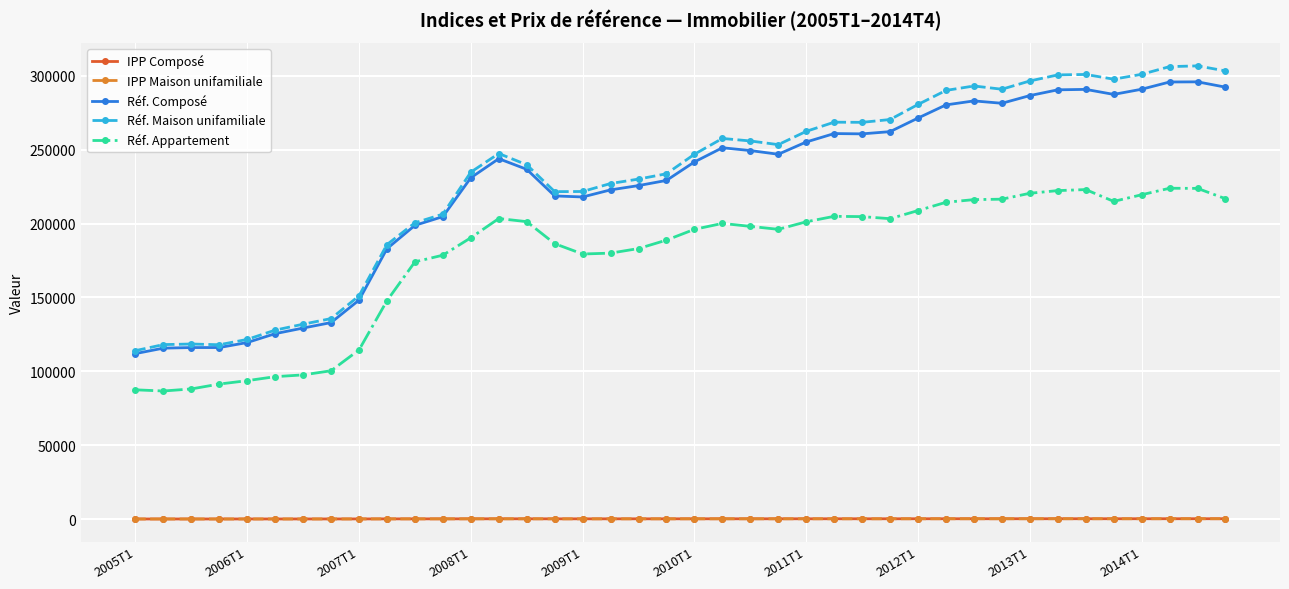

True or false: Réf. Appartement has more than 0 points higher than both neighbors.

True